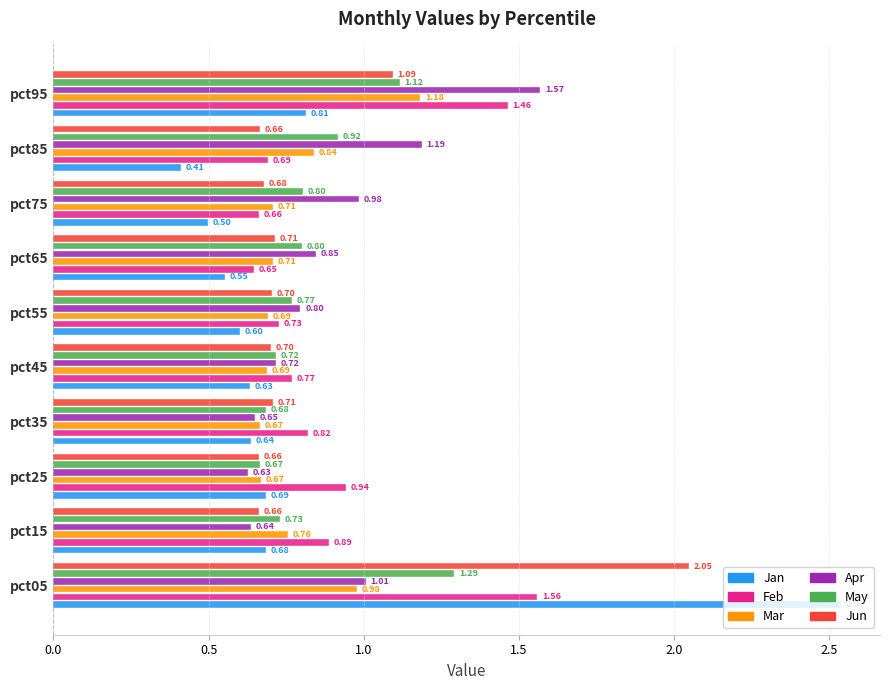

What is the difference between the second highest and second lowest values in the Feb series?

0.8